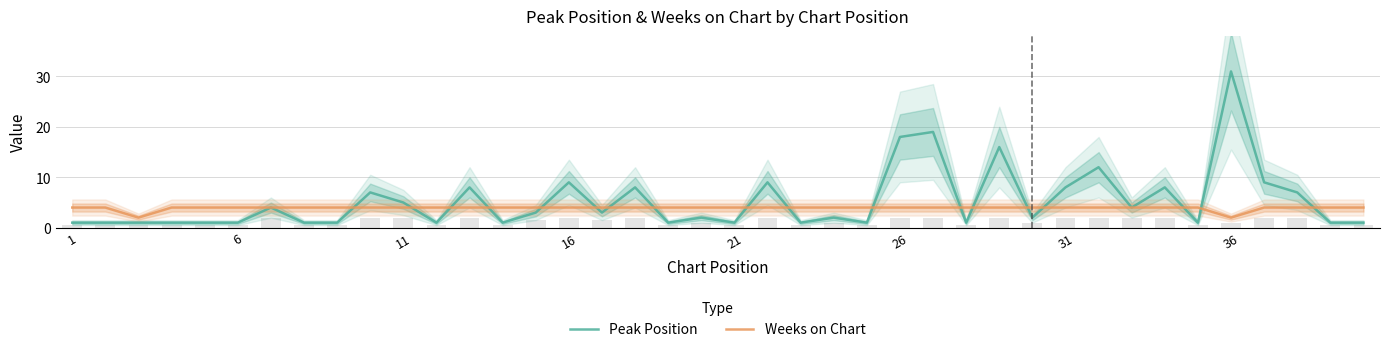

What is the maximum value for Peak Position?

31